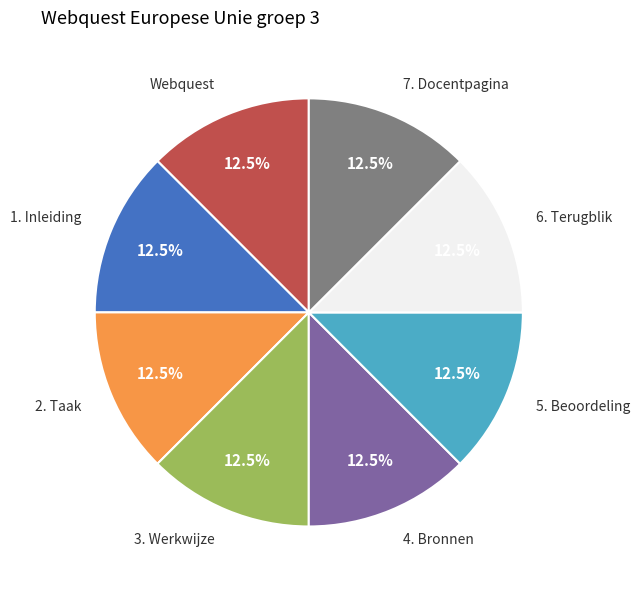

Approximately how many times larger is the value at 7. Docentpagina compared to 6. Terugblik?

1.0